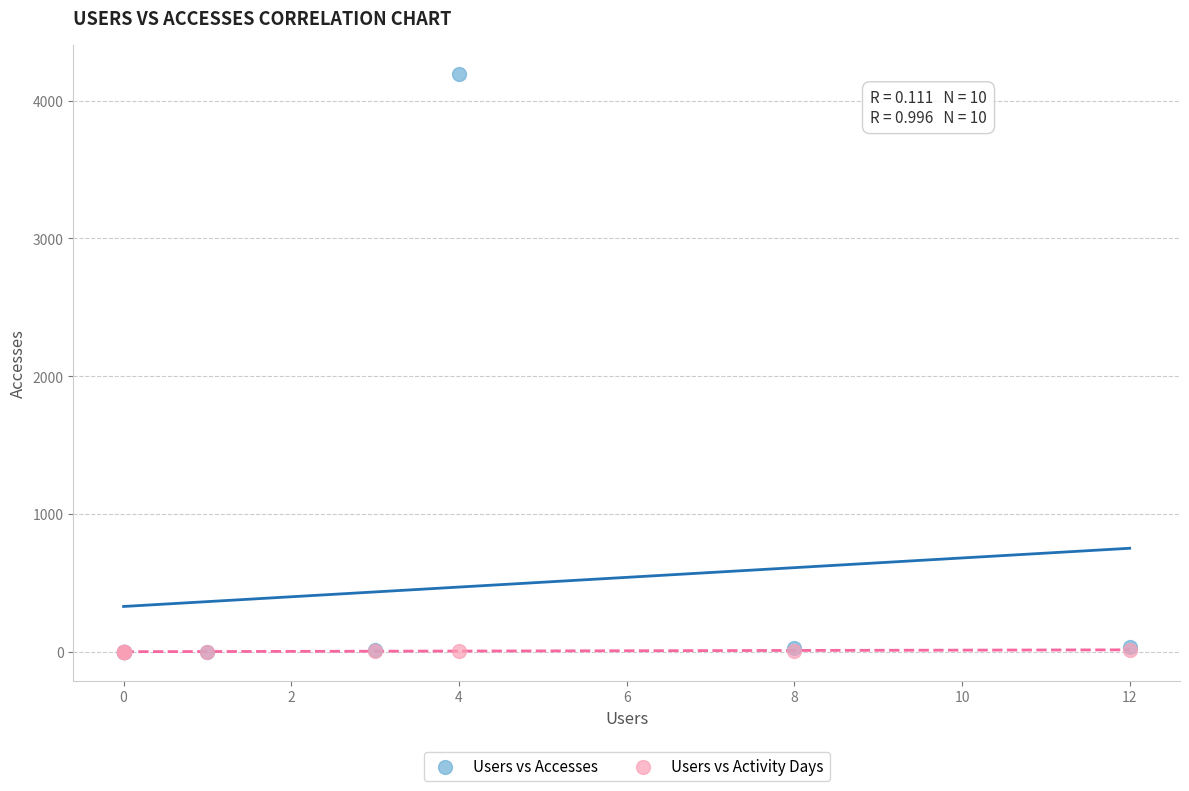

Which series contains the highest Y value?

Users vs Accesses